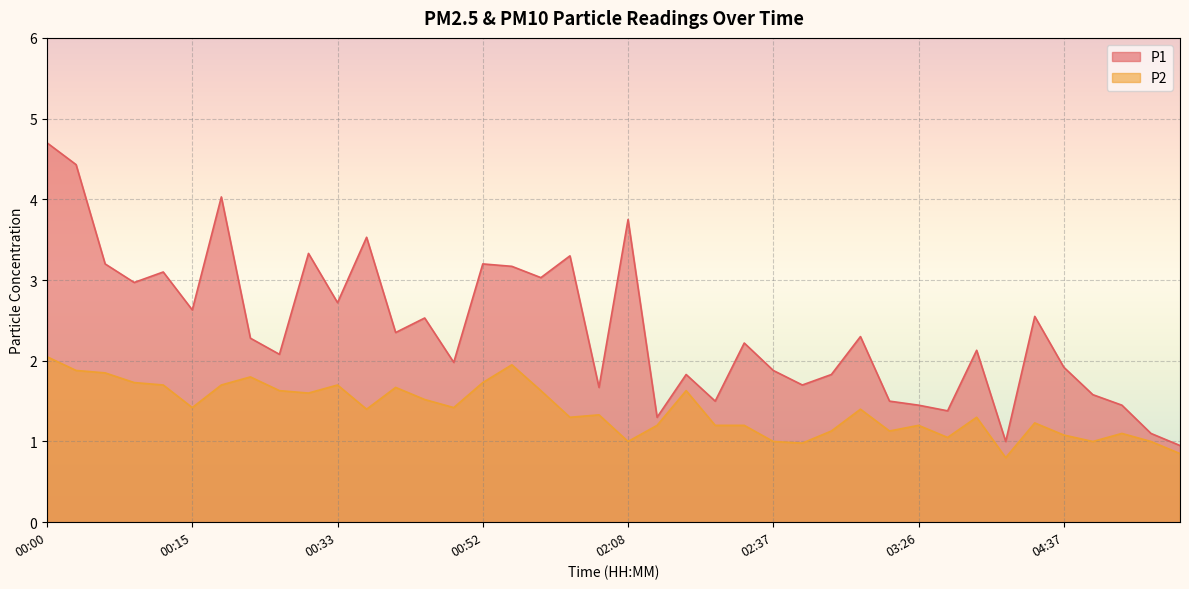

True or false: P1 and P2 cross at least once.

False